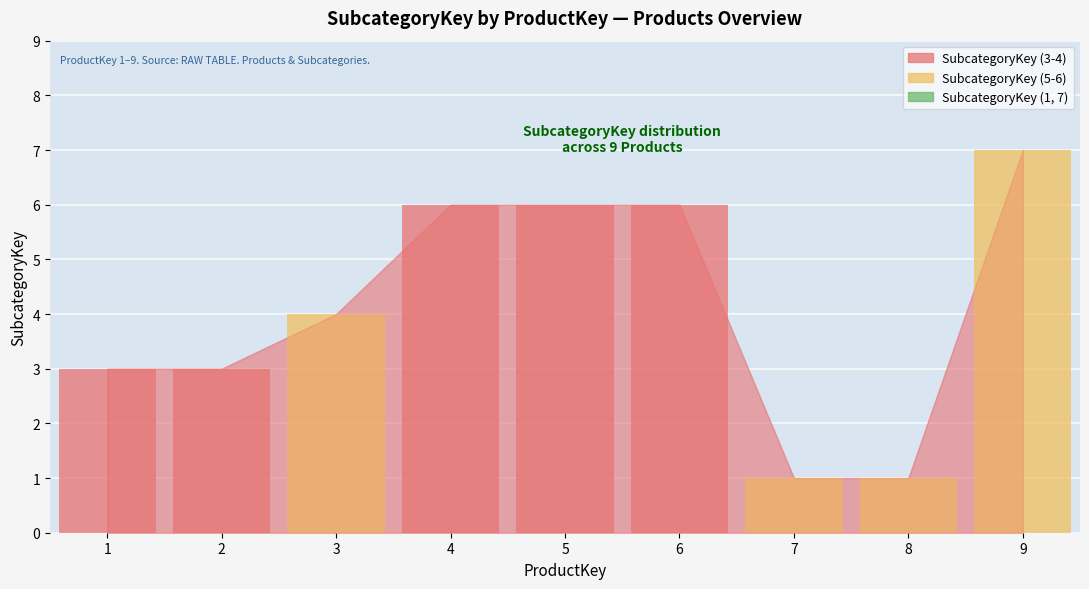

What is the average value?

4